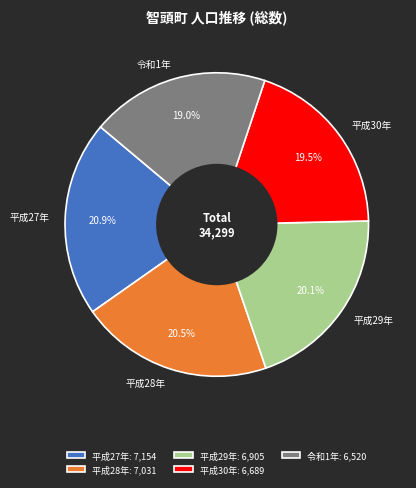

How many segments does this pie chart have?

5